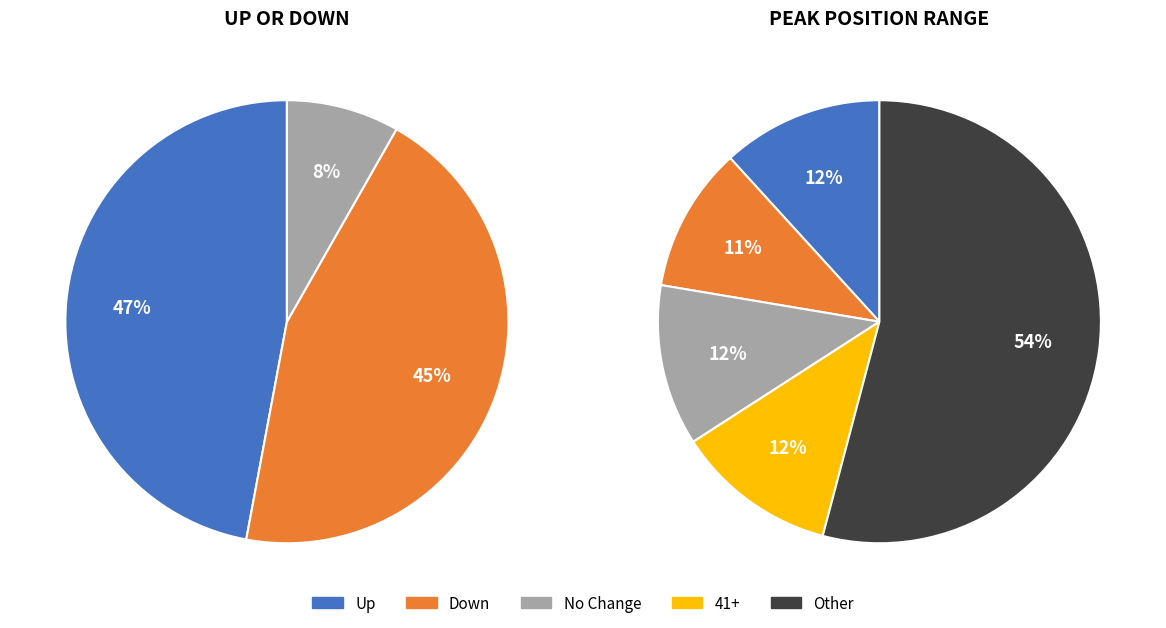

What percentage is the up slice, to the nearest percent?

47%